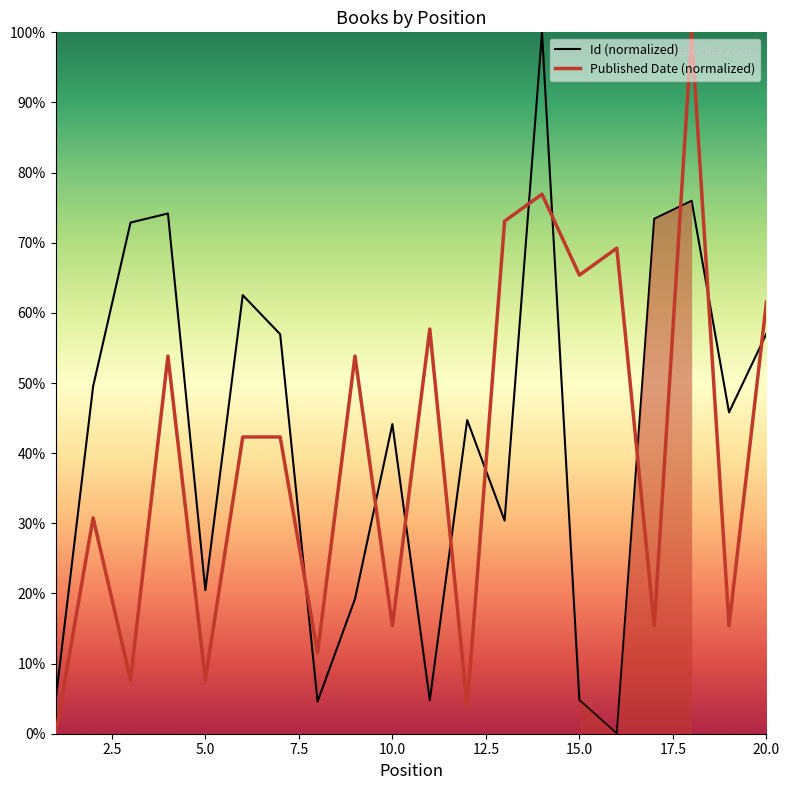

Is this an area chart (filled region under the line)?

No